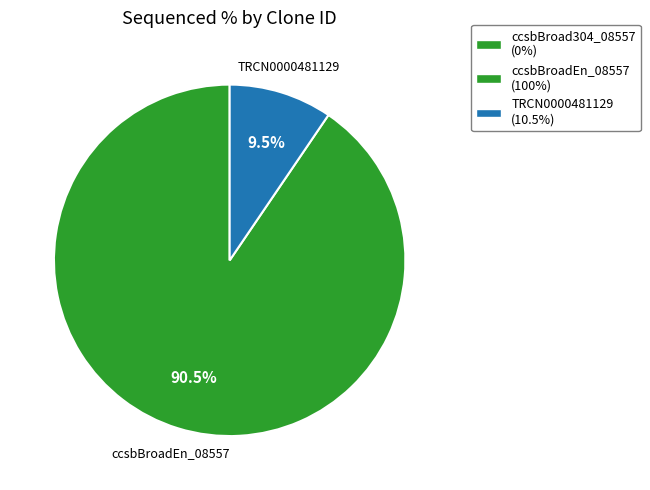

Is there any slice that represents more than half of the pie?

Yes